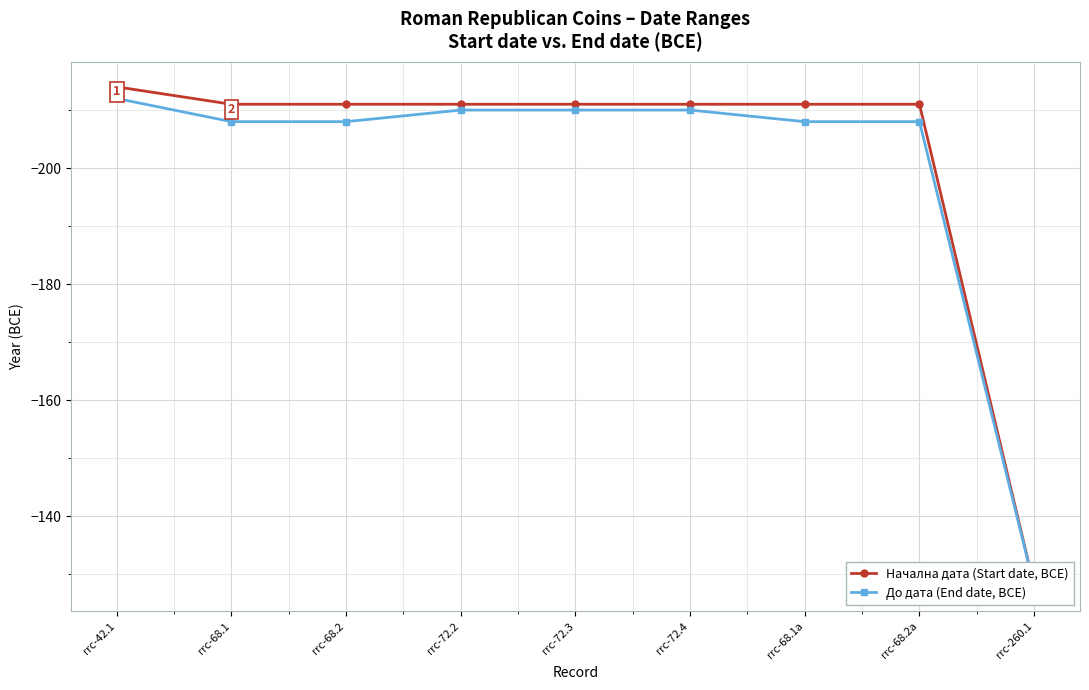

List the labels in order of До дата (End date, BCE) value, largest first.

rrc-260.1, rrc-68.1, rrc-68.2, rrc-68.1a, rrc-68.2a, rrc-72.2, rrc-72.3, rrc-72.4, rrc-42.1